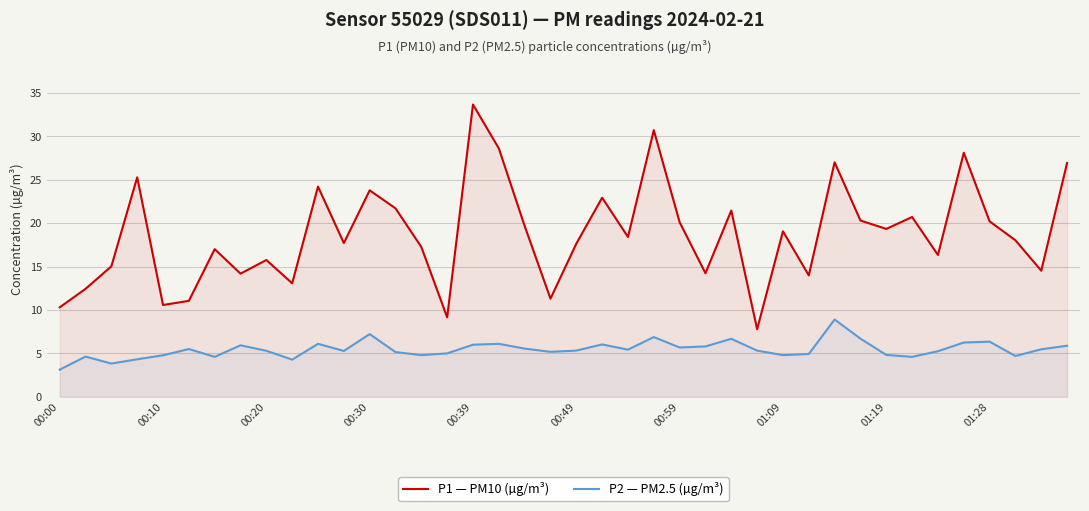

True or false: P2 — PM2.5 (µg/m³) and P1 — PM10 (µg/m³) cross at least once.

False